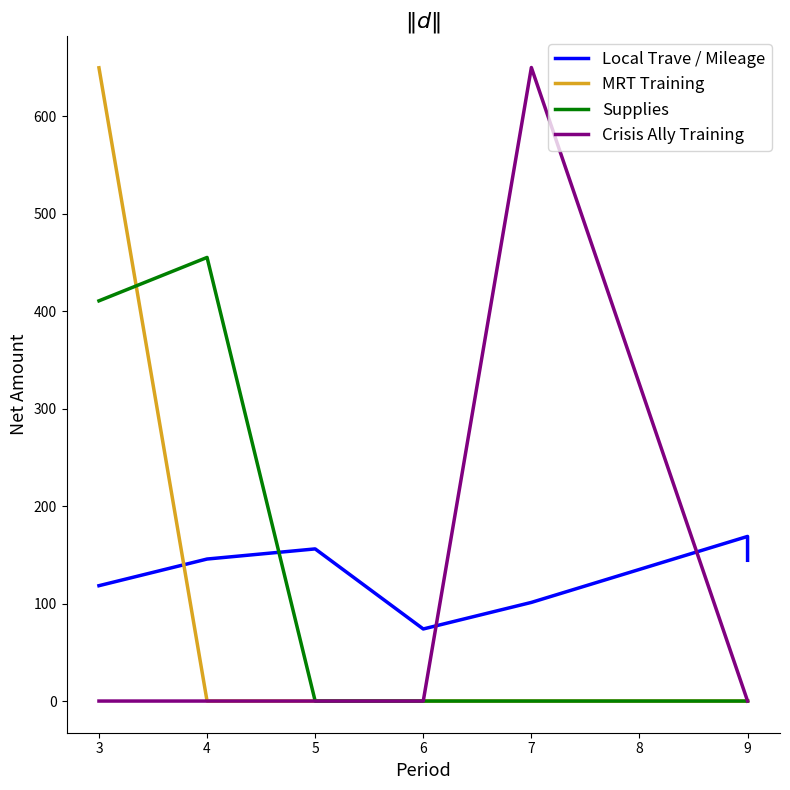

Rank the series by their maximum value, from lowest to highest.

Local Trave / Mileage, Supplies, MRT Training, Crisis Ally Training